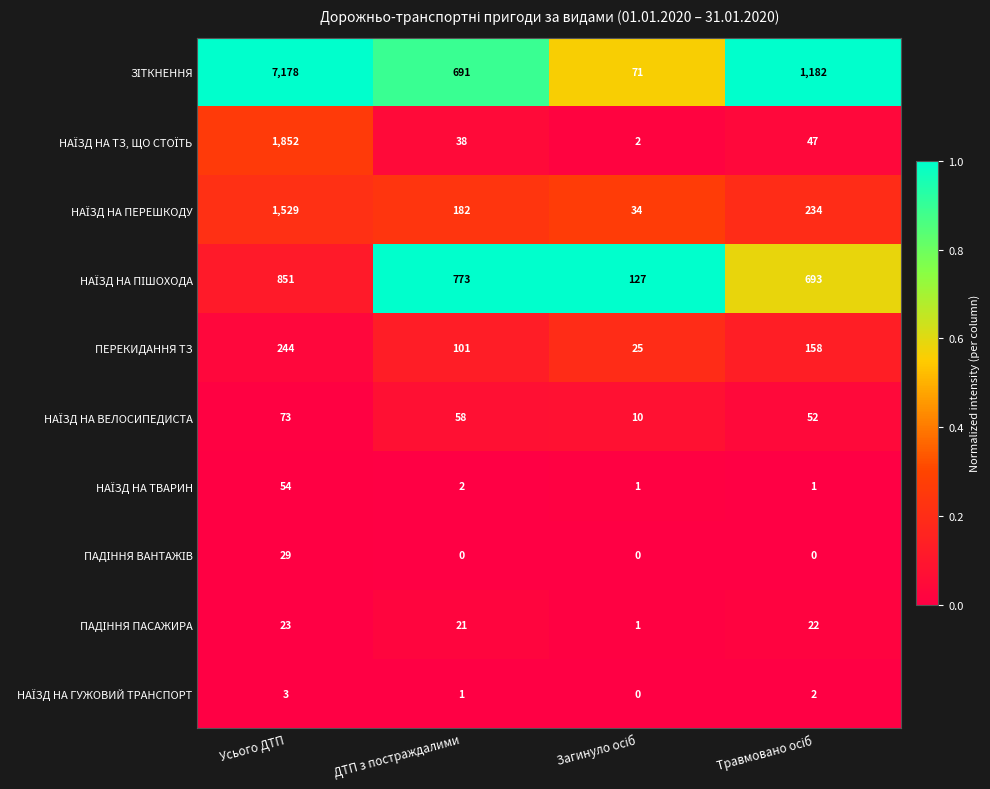

At which category does the chart reach its peak across all series?

Усього ДТП